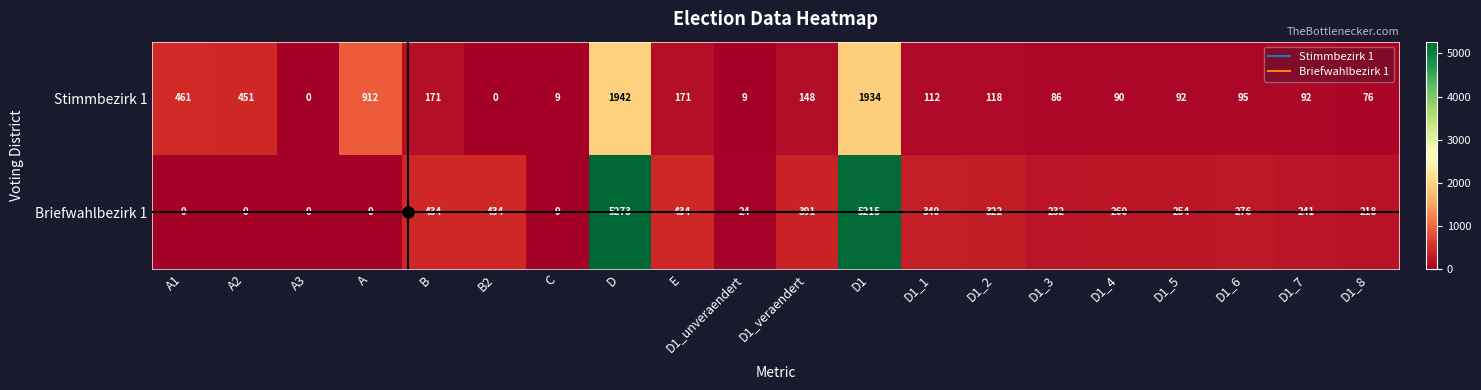

What is the average value of the Briefwahlbezirk 1 series?

718